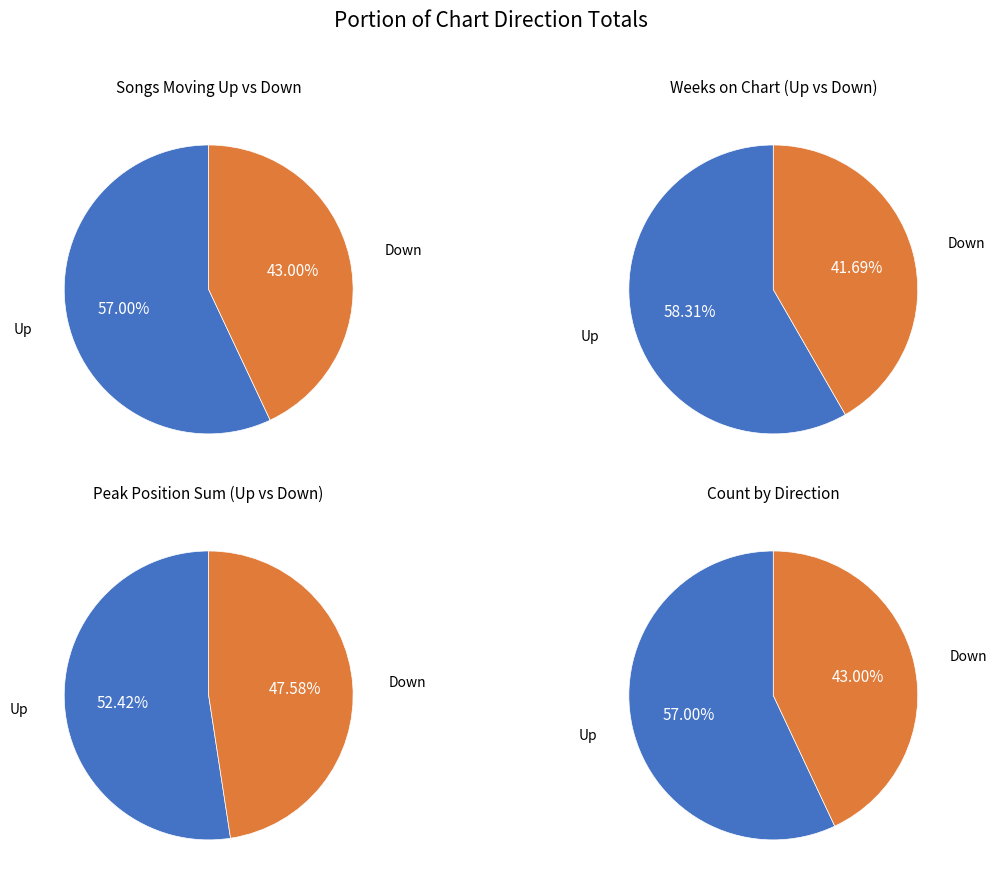

Which slice is the smallest?

down